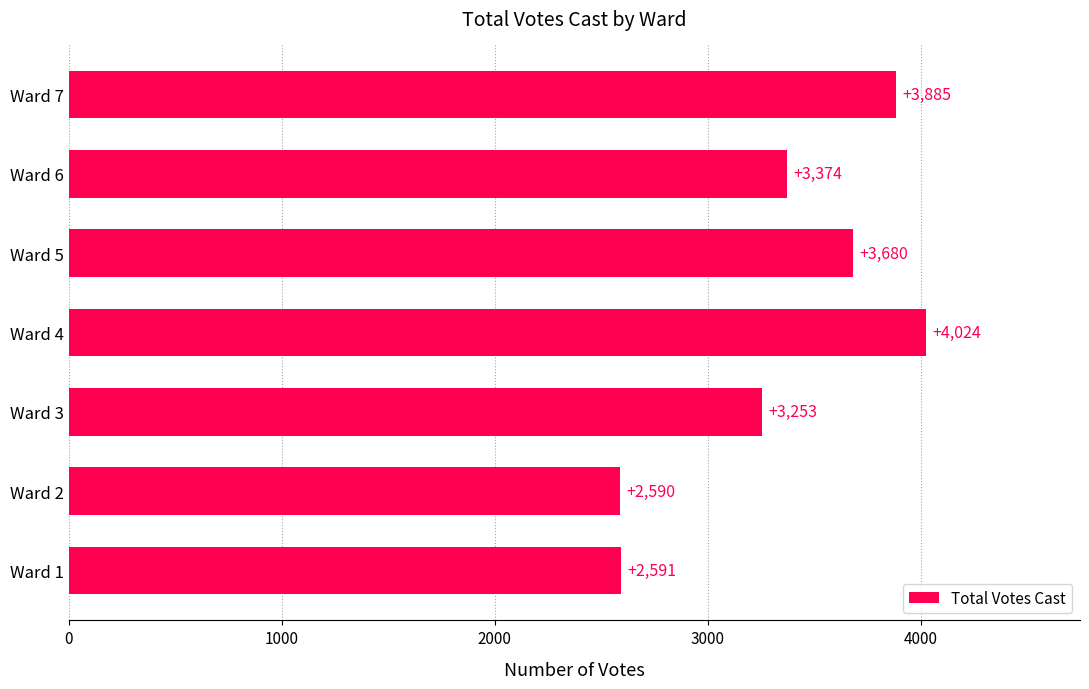

Reading bottom to top, extract all data points from this chart.

2591	2590	3253	4024	3680	3374	3885